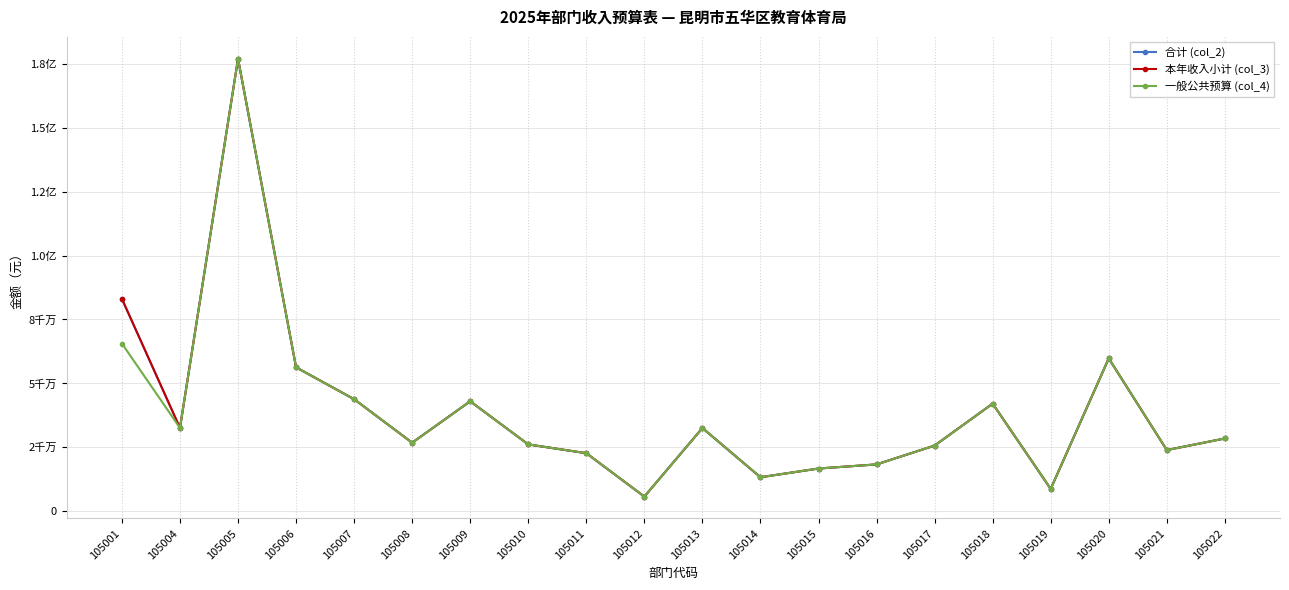

Which label corresponds to the largest value in the chart?

105005